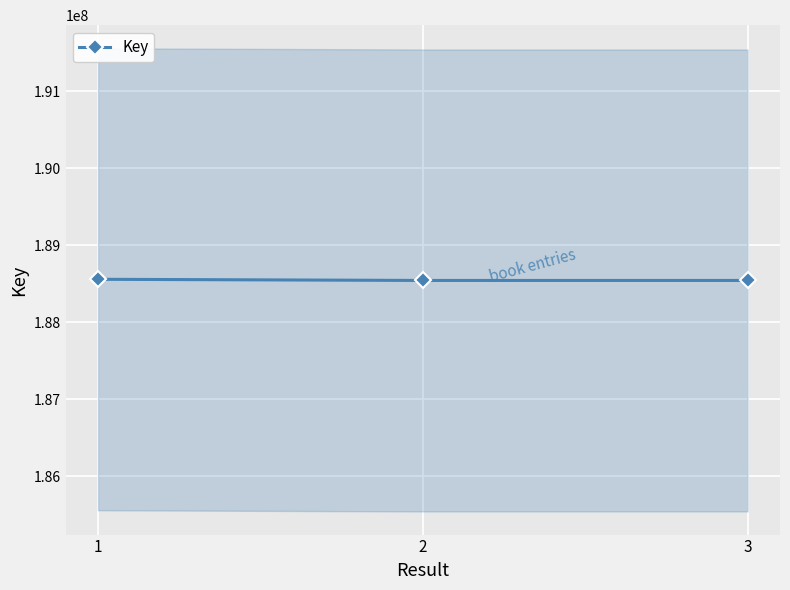

How many series are shown in this chart?

1